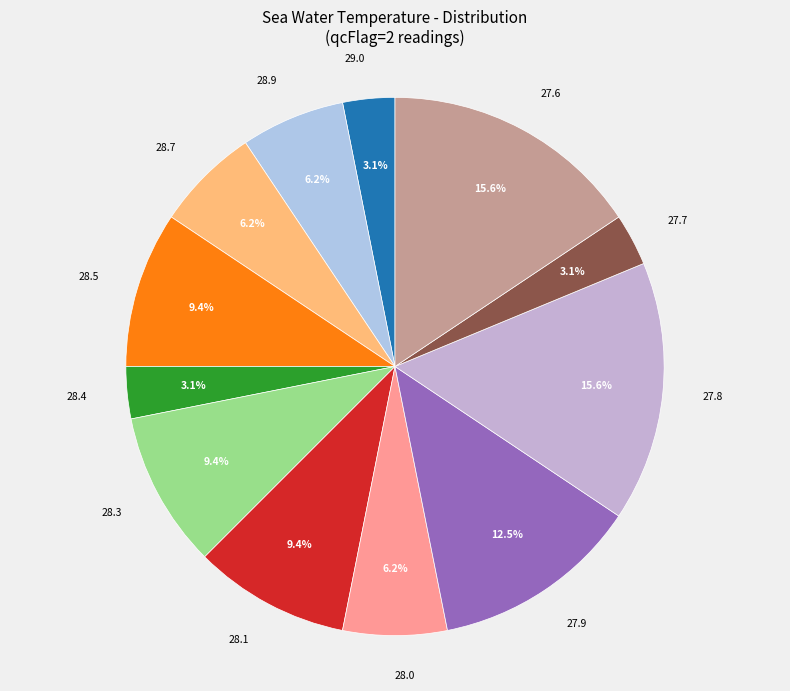

Does 28.1 account for over 50% of the chart?

No